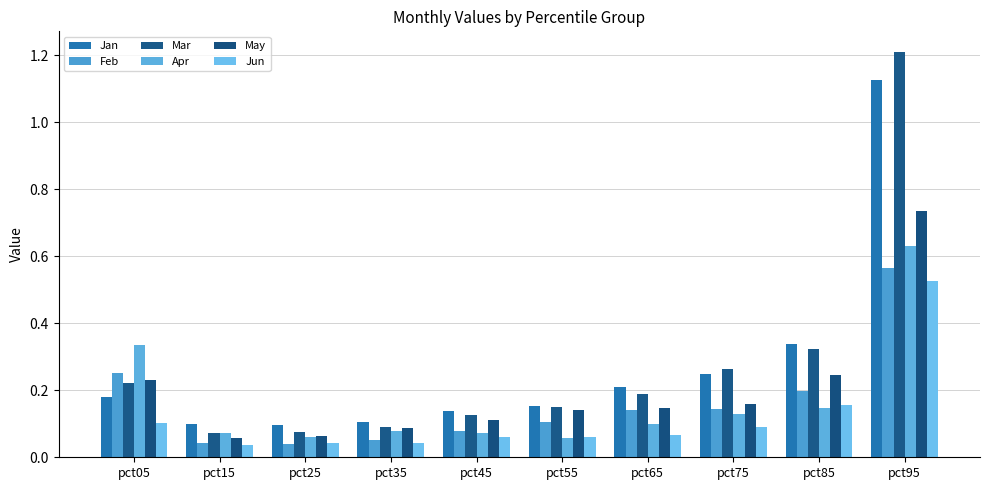

Does the chart contain any negative values?

No